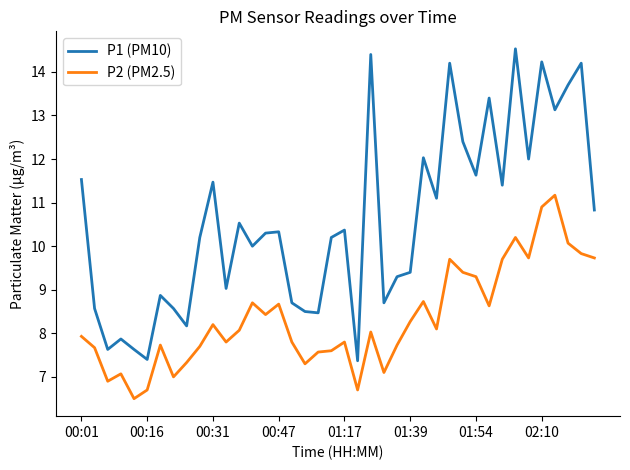

True or false: P2 (PM2.5) and P1 (PM10) intersect in this chart.

False